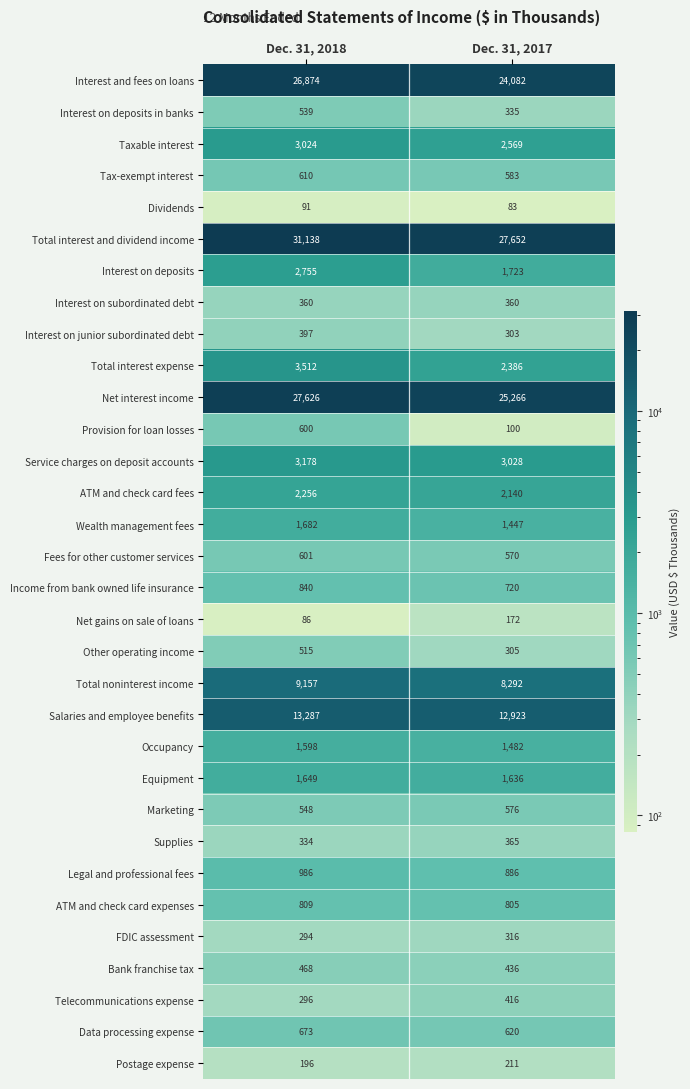

Which category has the highest value in the Income from bank owned life insurance series?

Dec. 31, 2018